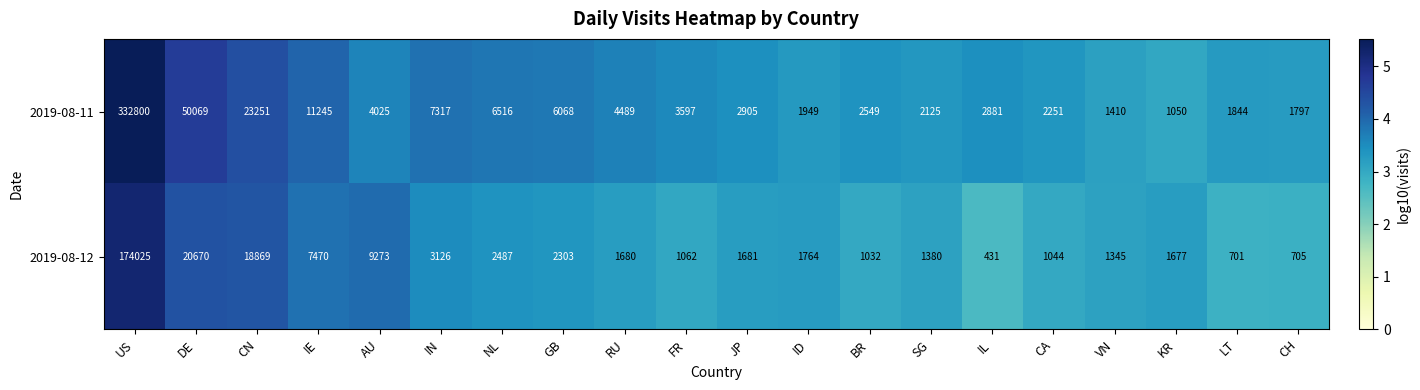

Which series changed the most between IN and LT?

2019-08-11